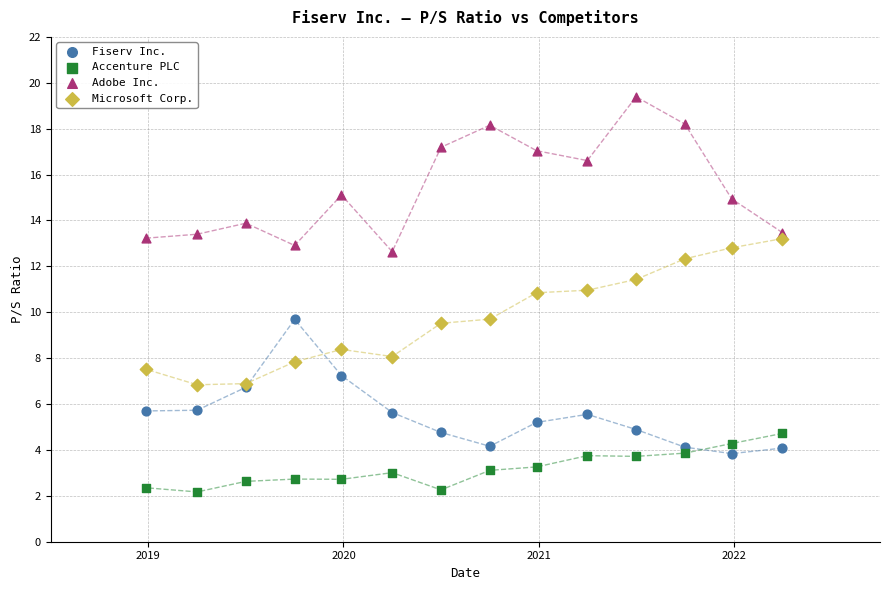

In the Adobe Inc. series, what Y value is closest to 16?

16.6